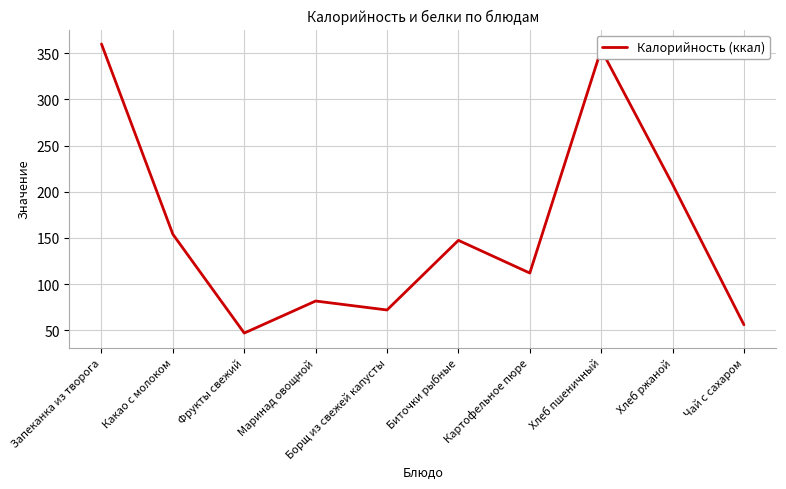

At which category does the data reach its first local valley?

Фрукты свежий